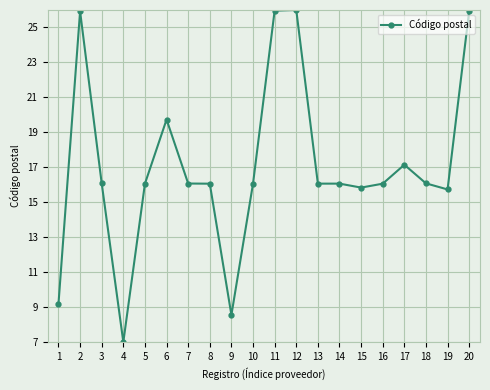

What is the difference between the maximum and minimum values?

19.0